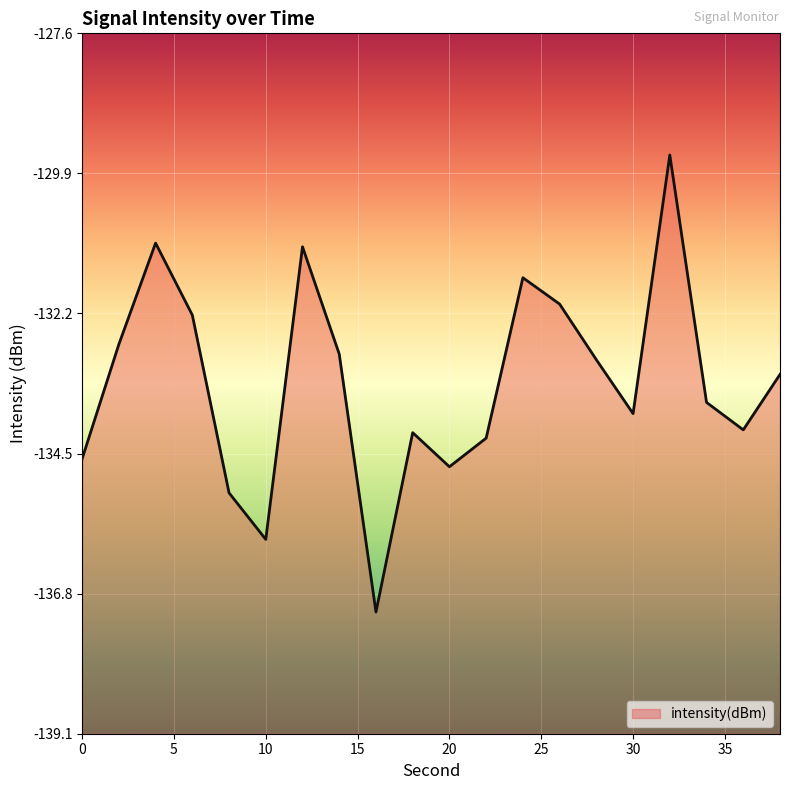

What is the difference between the values at 24 and 2?

1.1